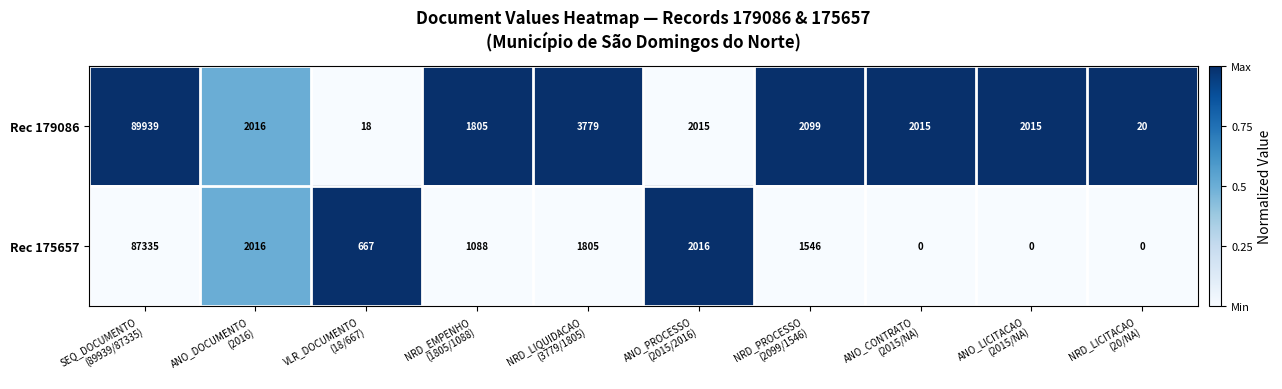

Reading right to left, what are all the values shown in this chart?

Rec 179086: 20	2015	2015	2099	2015	3779	1805	18	2016	89939
Rec 175657: 0	0	0	1546	2016	1805	1088	667	2016	87335